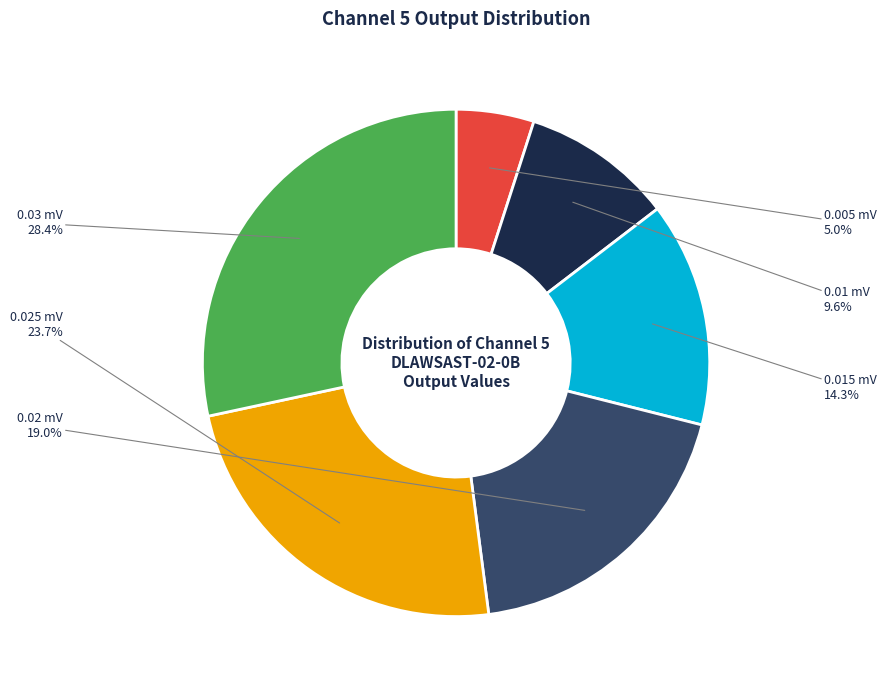

To the nearest percent, what portion does 0.01 mV represent?

10%